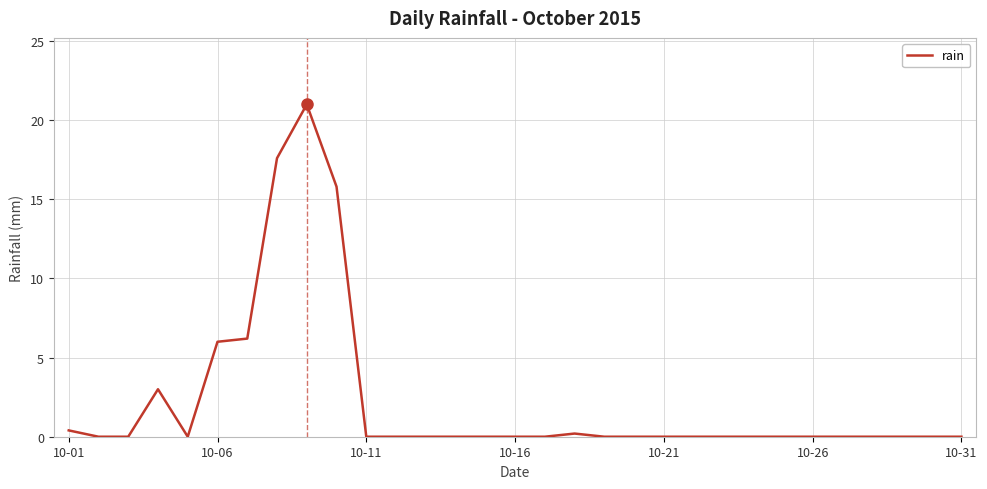

What is the greatest value displayed?

21.0